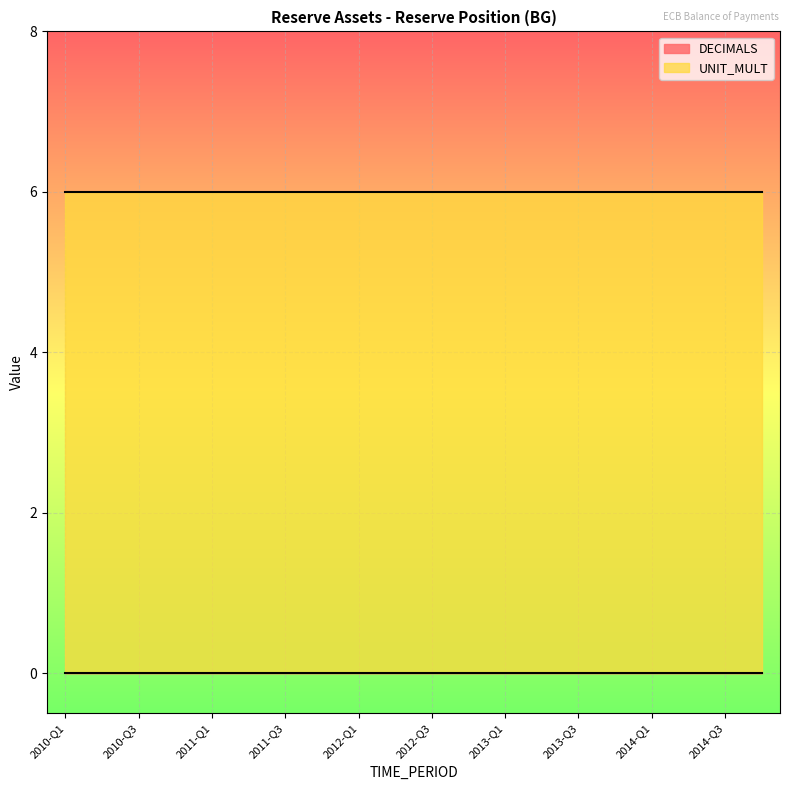

Reading right to left, extract all data points from this chart.

DECIMALS: 2014-Q4=0	2014-Q3=0	2014-Q2=0	2014-Q1=0	2013-Q4=0	2013-Q3=0	2013-Q2=0	2013-Q1=0	2012-Q4=0	2012-Q3=0	2012-Q2=0	2012-Q1=0	2011-Q4=0	2011-Q3=0	2011-Q2=0	2011-Q1=0	2010-Q4=0	2010-Q3=0	2010-Q2=0	2010-Q1=0
UNIT_MULT: 2014-Q4=6	2014-Q3=6	2014-Q2=6	2014-Q1=6	2013-Q4=6	2013-Q3=6	2013-Q2=6	2013-Q1=6	2012-Q4=6	2012-Q3=6	2012-Q2=6	2012-Q1=6	2011-Q4=6	2011-Q3=6	2011-Q2=6	2011-Q1=6	2010-Q4=6	2010-Q3=6	2010-Q2=6	2010-Q1=6